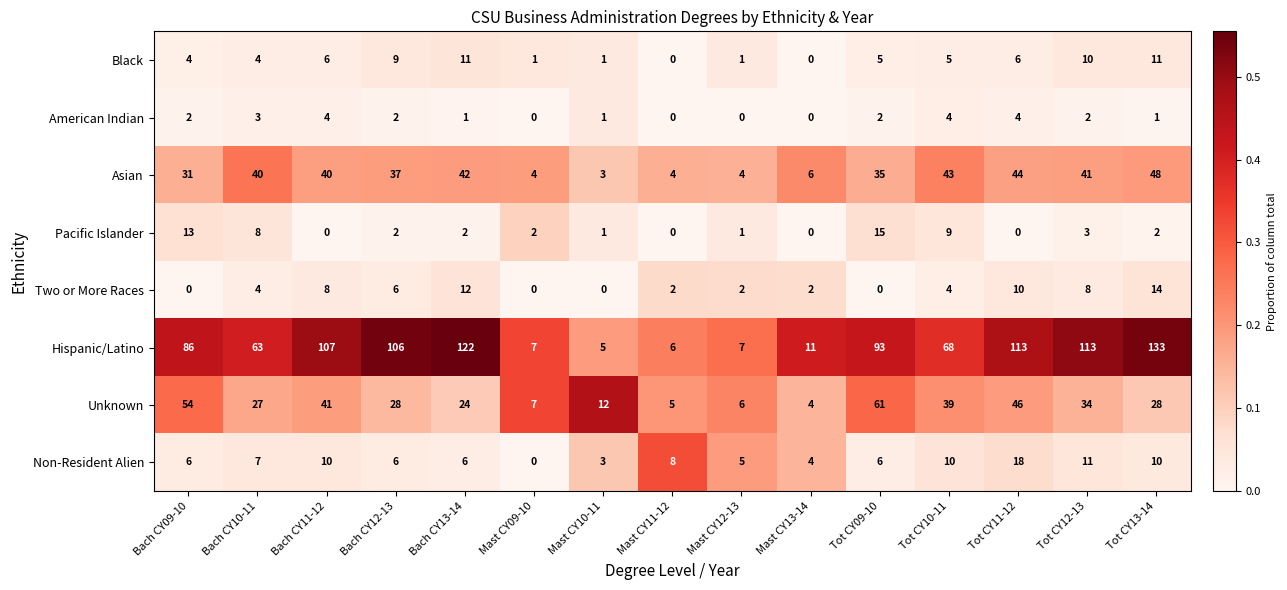

What is the difference between the Hispanic/Latino values at Mast CY10-11 and Tot CY11-12?

108